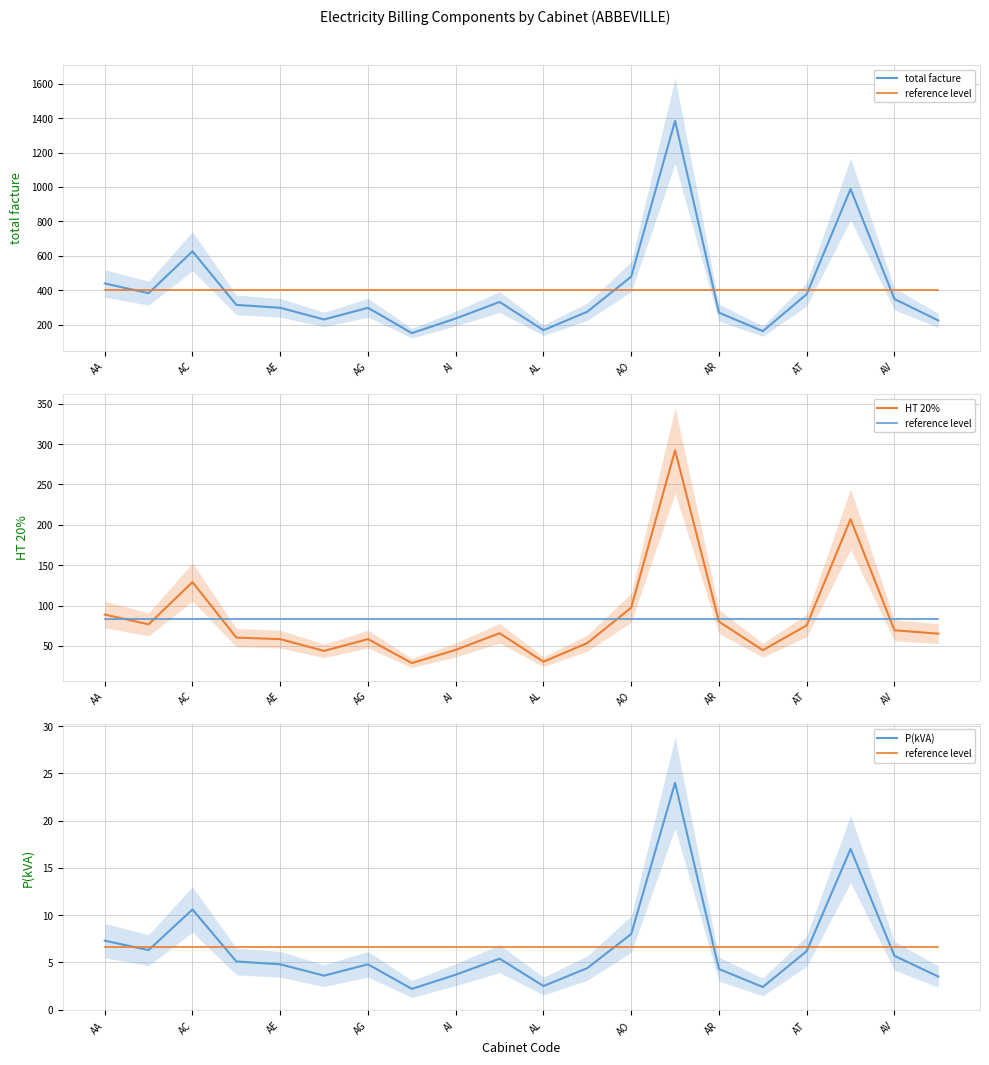

After their last crossing, which series has the higher values: P(kVA) or reference level?

reference level